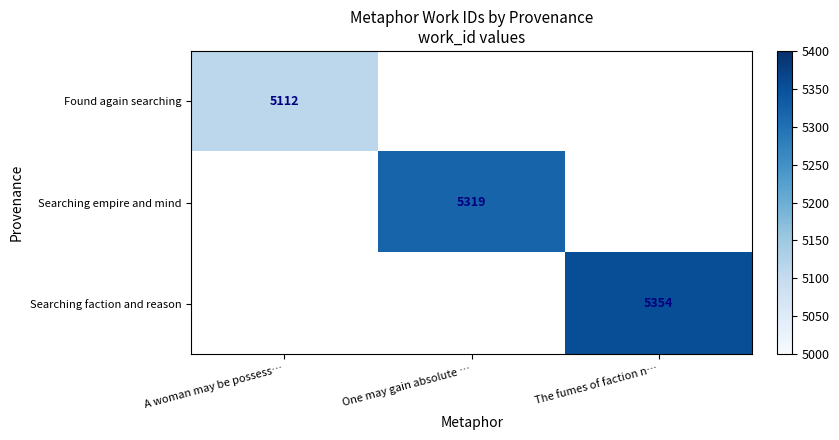

The Searching faction and reason series shows 5354 at The fumes of faction n…. True or false?

True